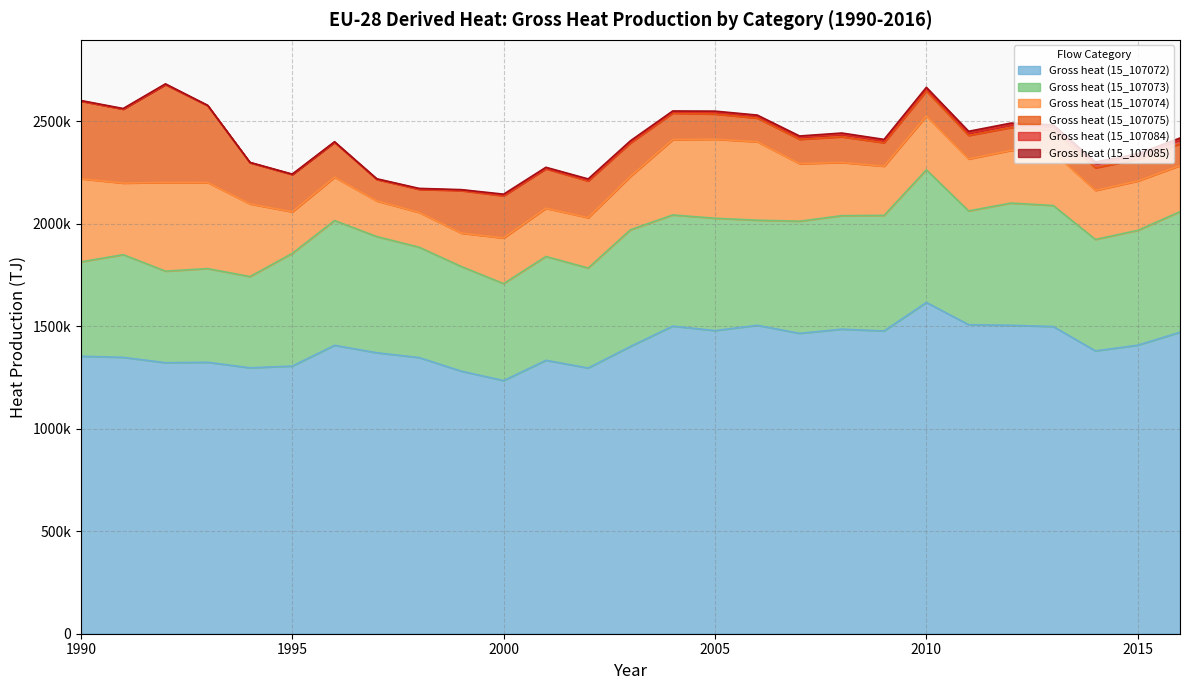

Between 2004 and 2012, which is larger?

2012